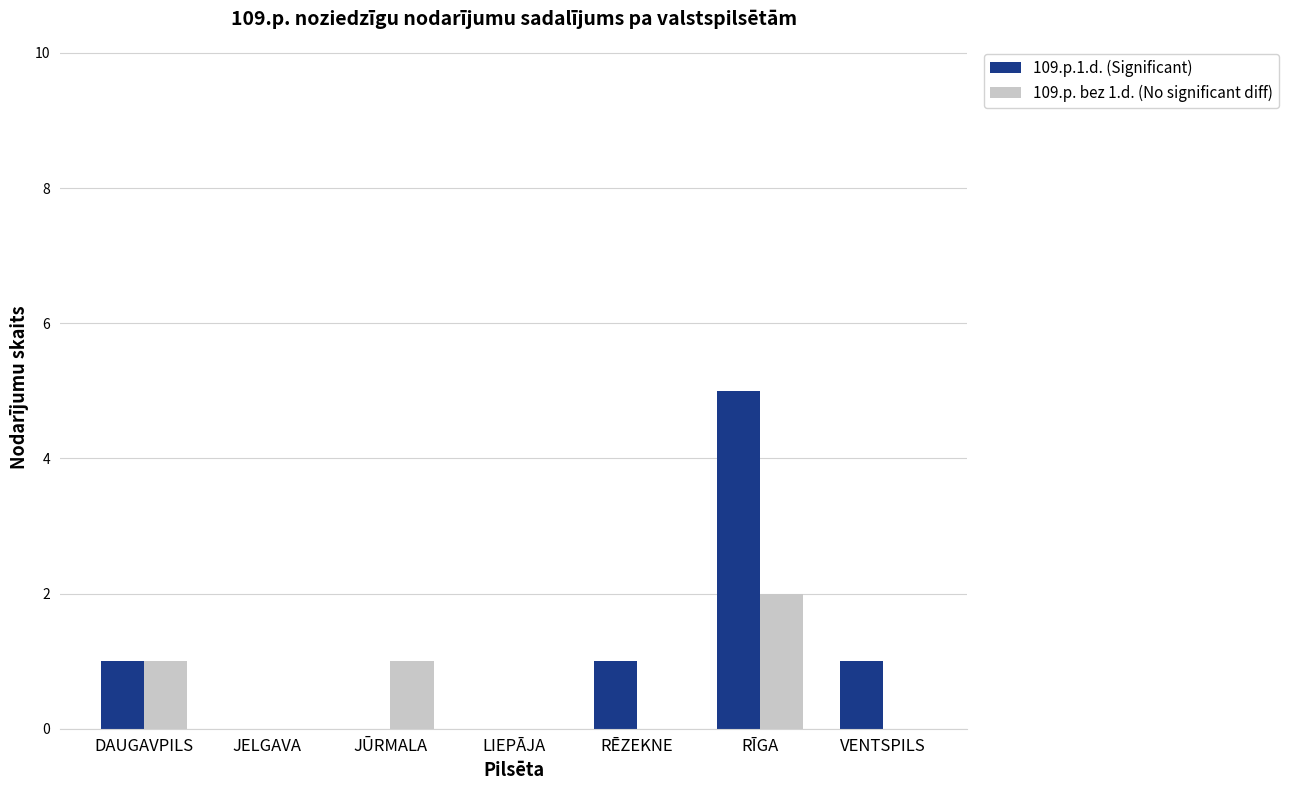

At which category is the sum across all series the highest?

RĪGA